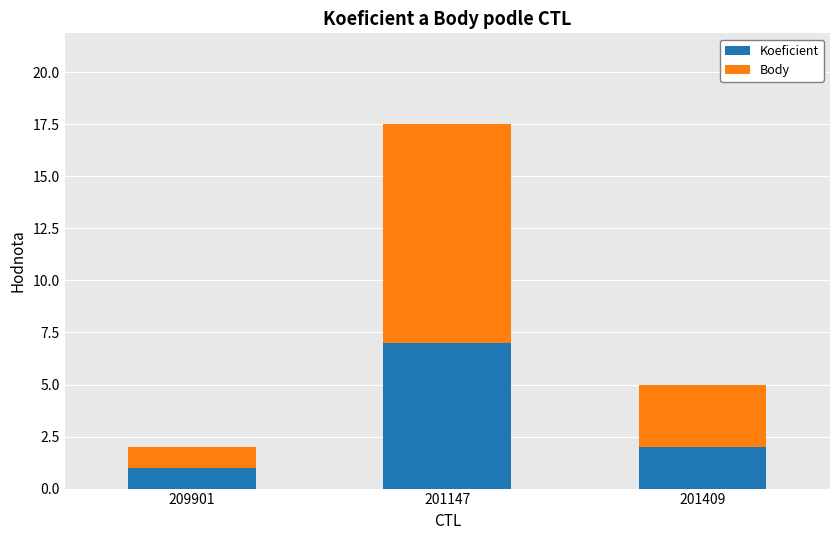

Where is Koeficient nearest to the value 4?

201409